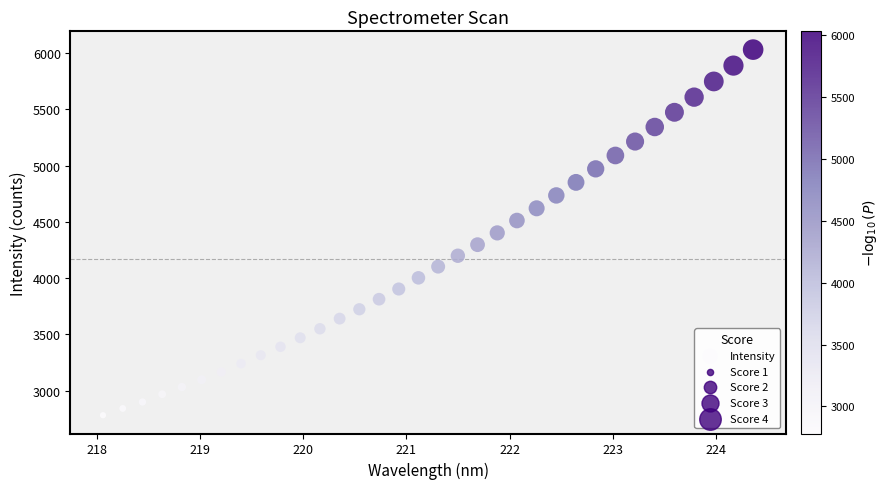

What is the range of X values (max minus min)?

6.3